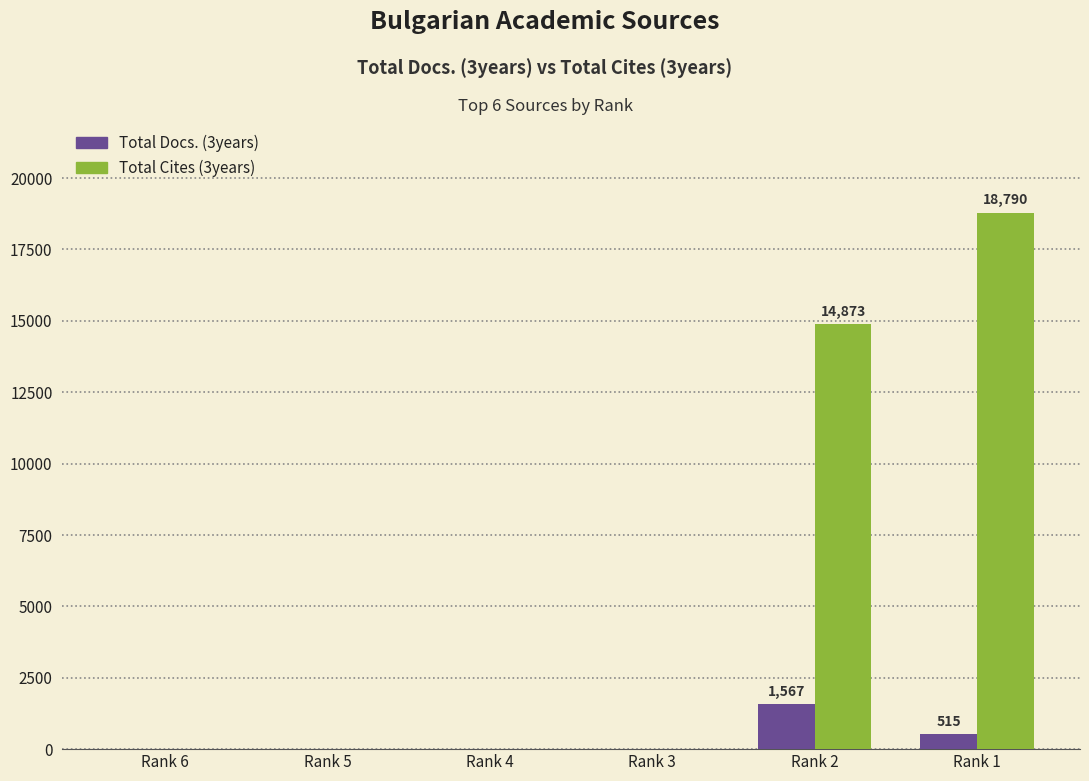

Which series has the largest total across all categories?

Total Cites (3years)